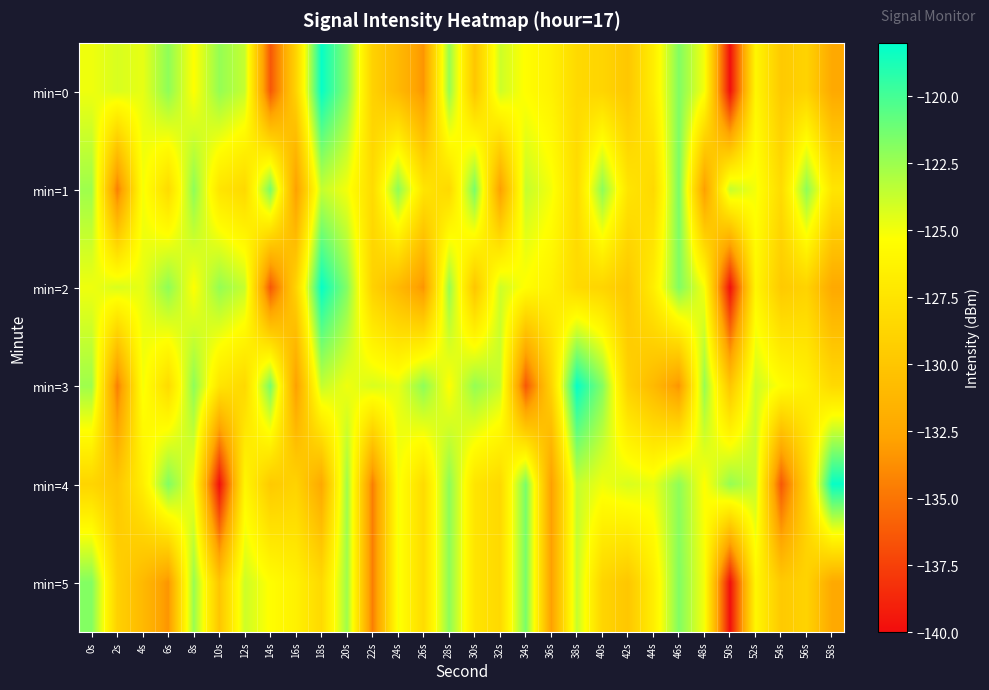

What is the difference between the highest and lowest values at 18s?

14.1